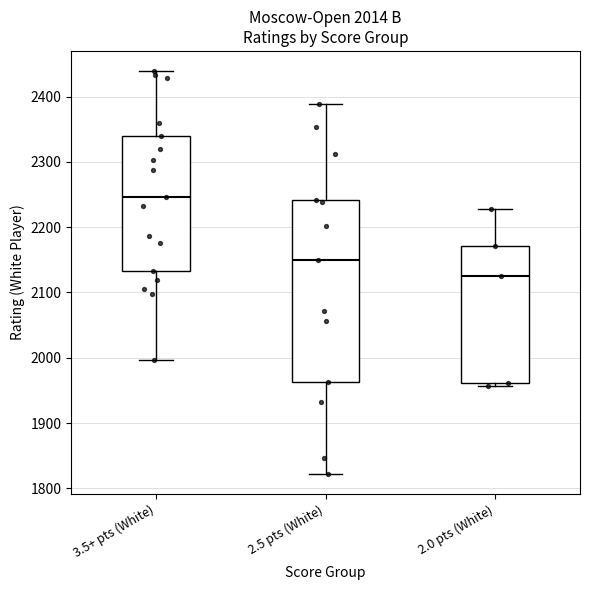

Which box is the tallest, from its lower edge to its upper edge?

2.5 pts (White)